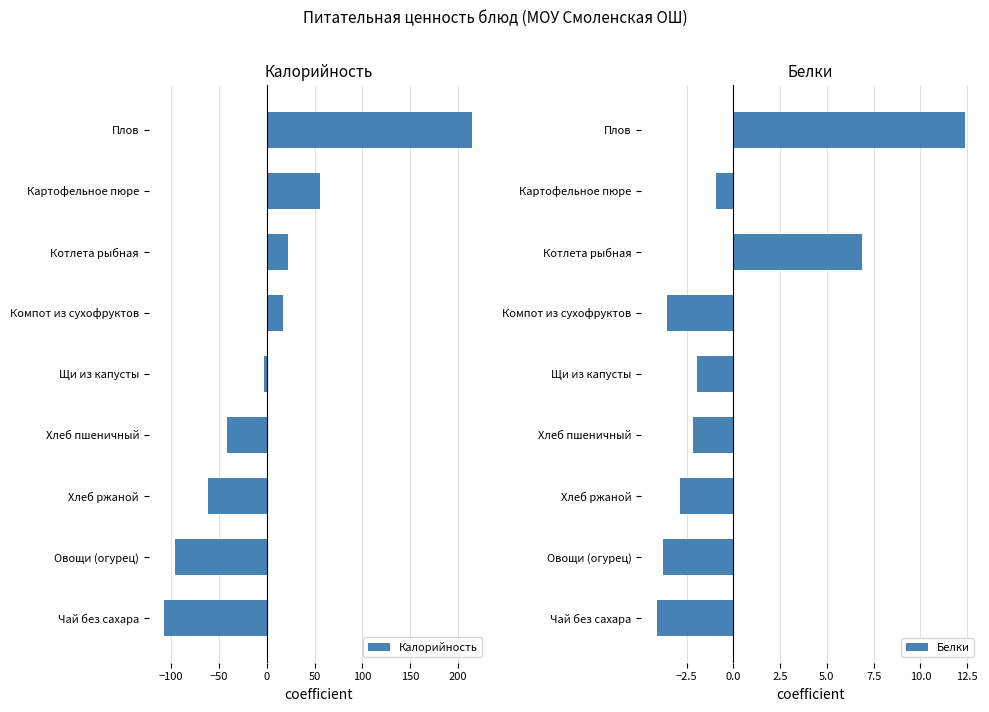

At how many categories does at least one series exceed 95?

1